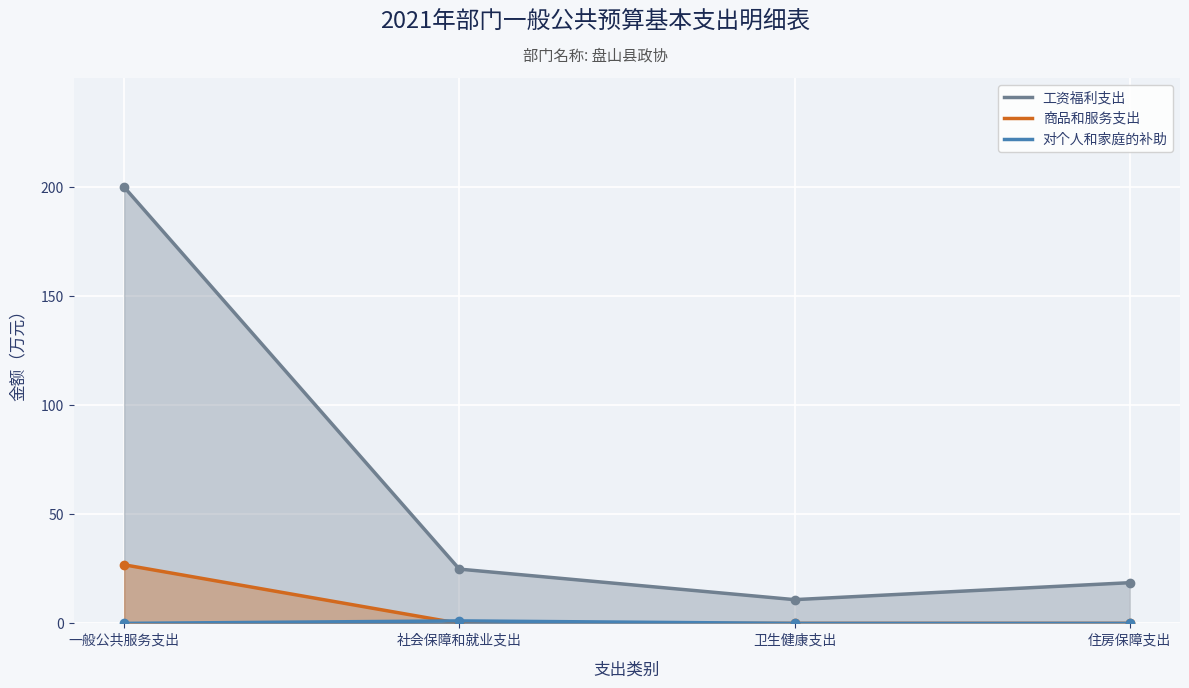

Which category has the lowest value across all series?

社会保障和就业支出